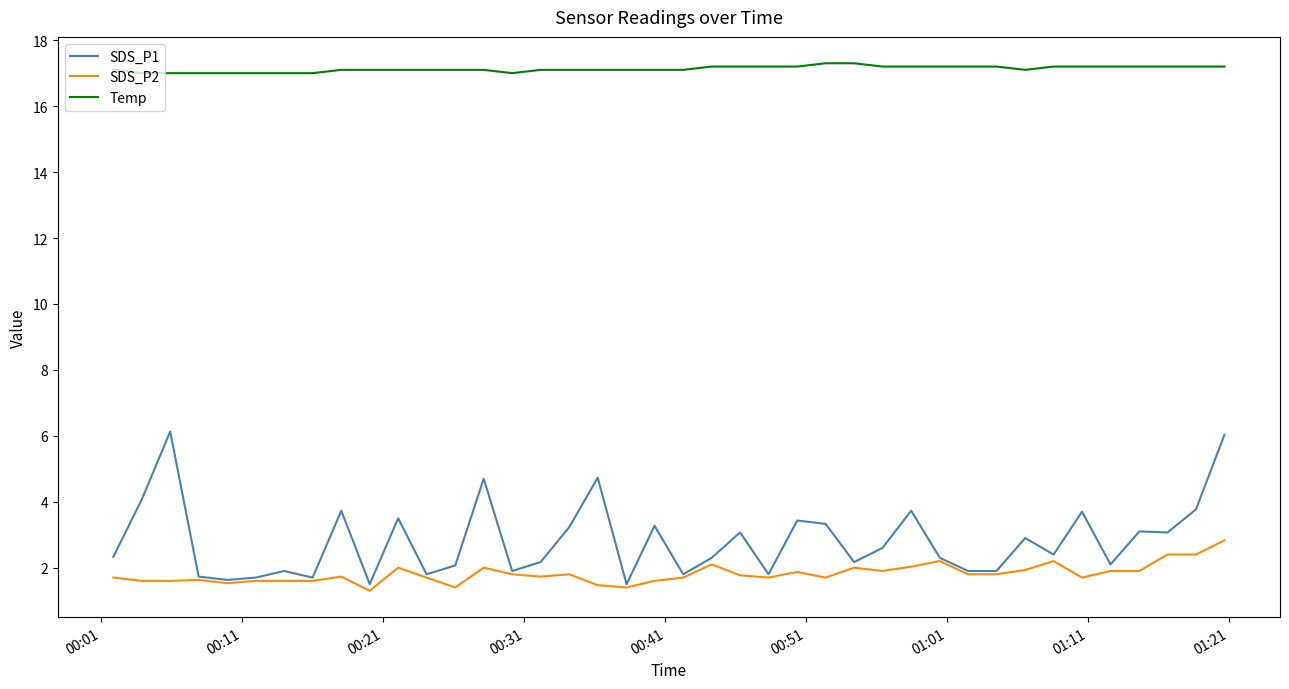

True or false: Temp and SDS_P2 intersect in this chart.

False